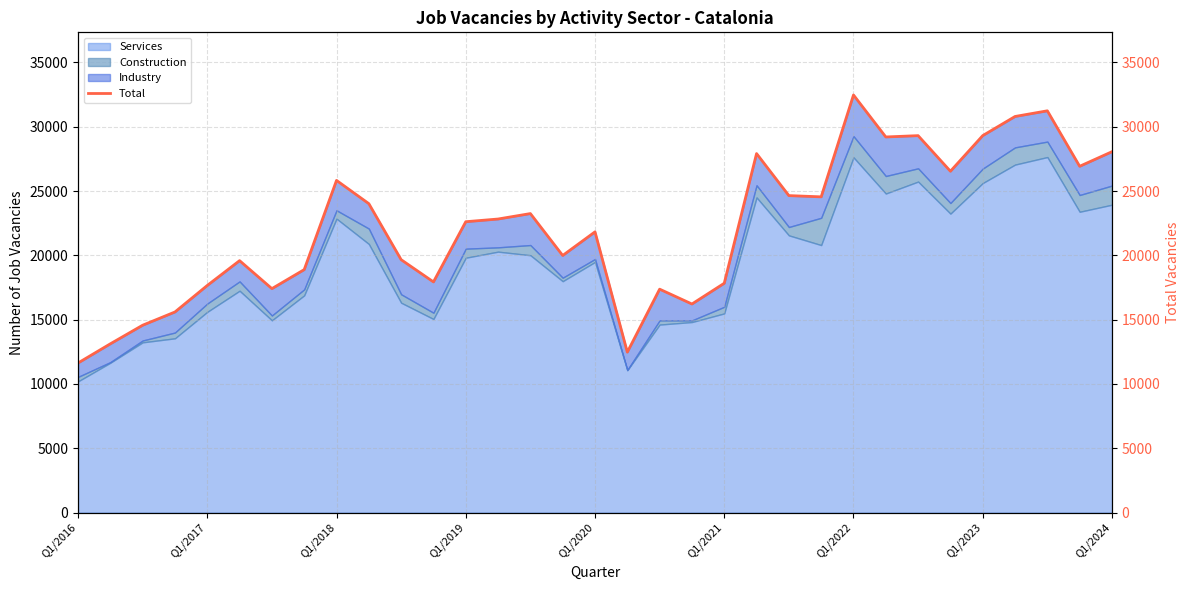

At which label does Services reach its minimum?

Q1/2016